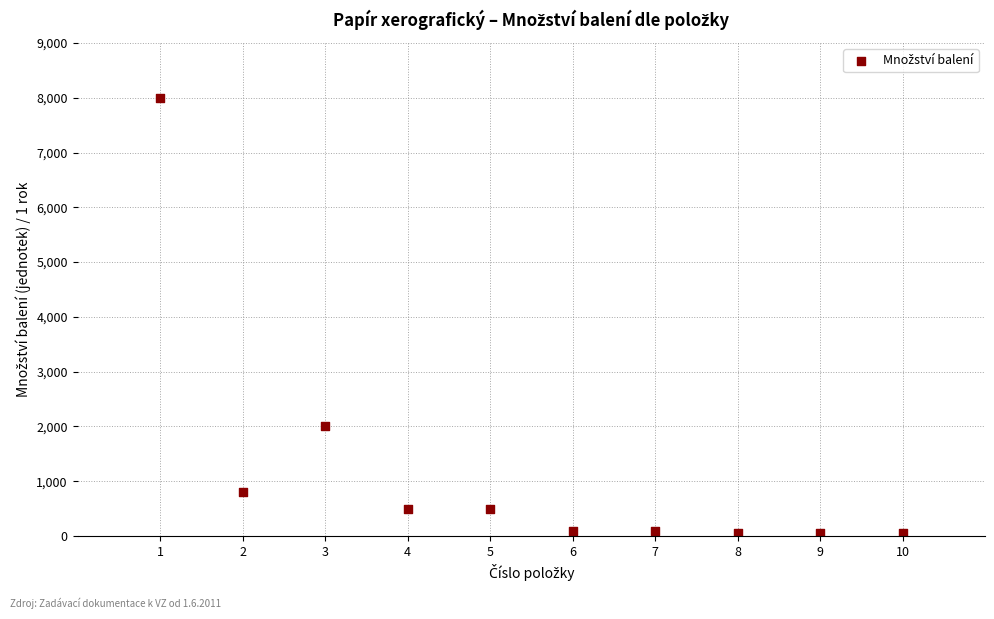

What Y value in the scatter plot is closest to 4025?

2000